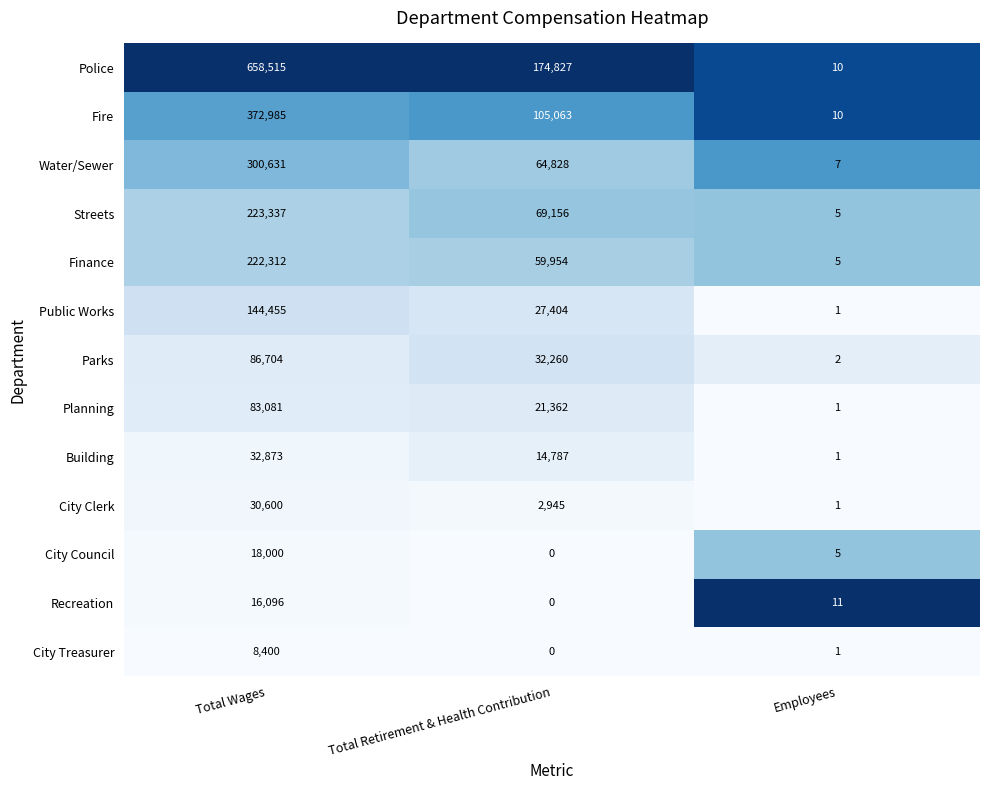

Which series has the largest range (max minus min)?

Police